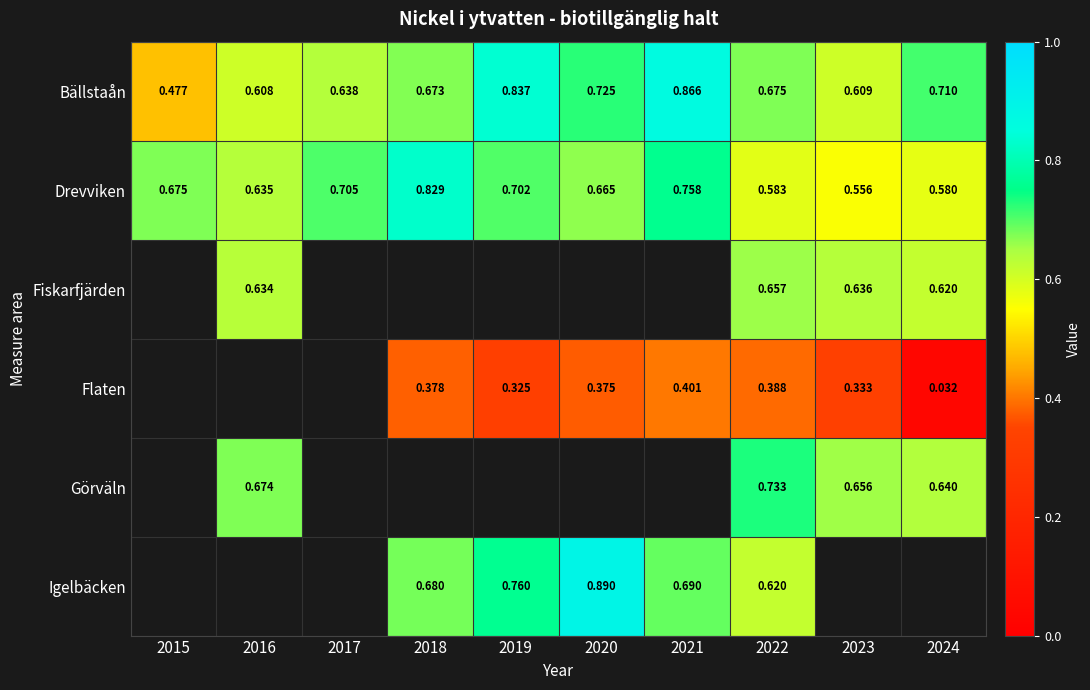

Is the value of Drevviken at 2017 greater than the value of Bällstaån at 2023?

Yes